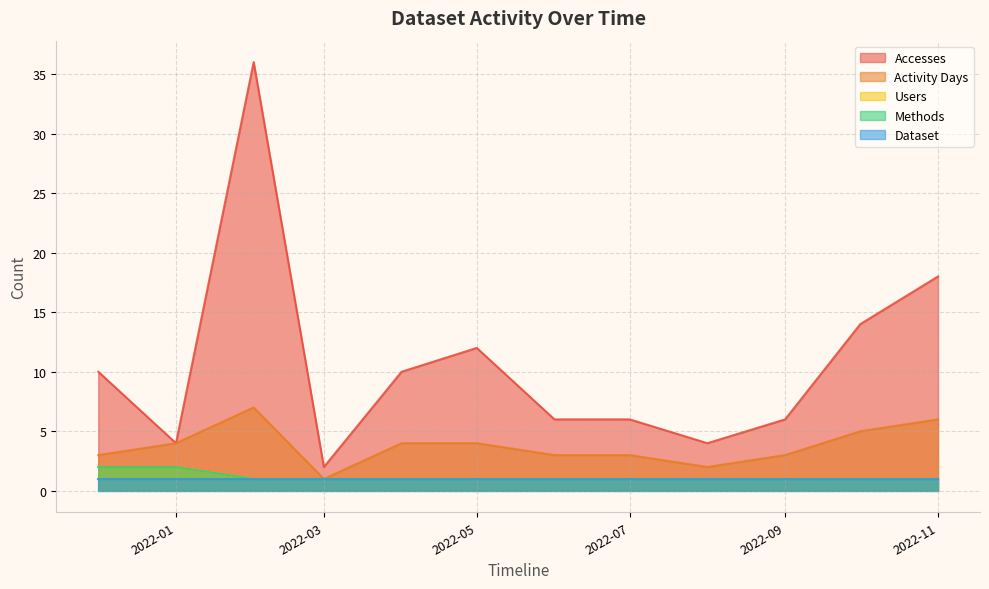

Does the chart display data point markers on the line(s)?

No